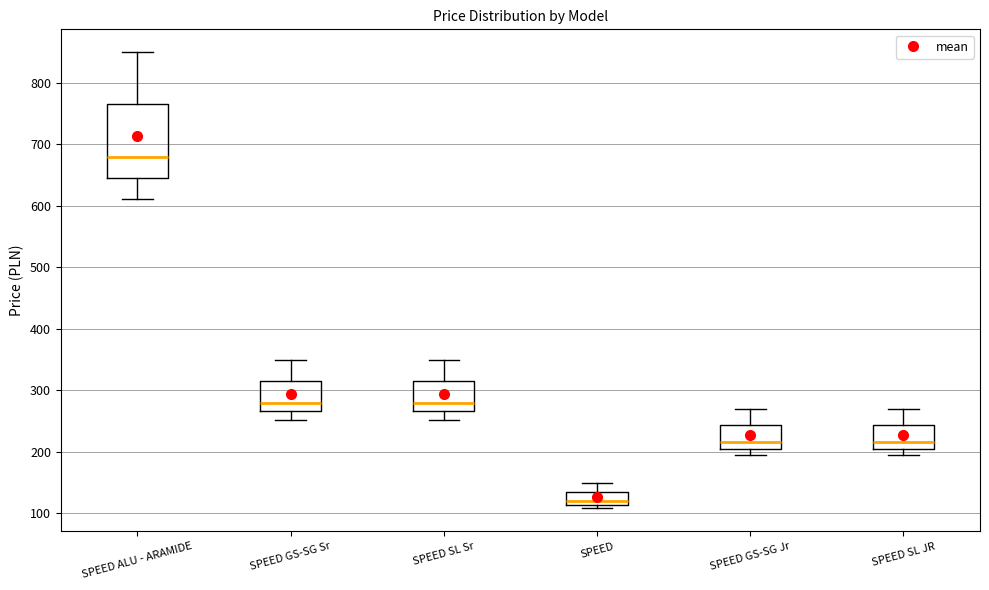

Comparing the boxes themselves (not the whiskers), which one is the tallest?

SPEED ALU - ARAMIDE